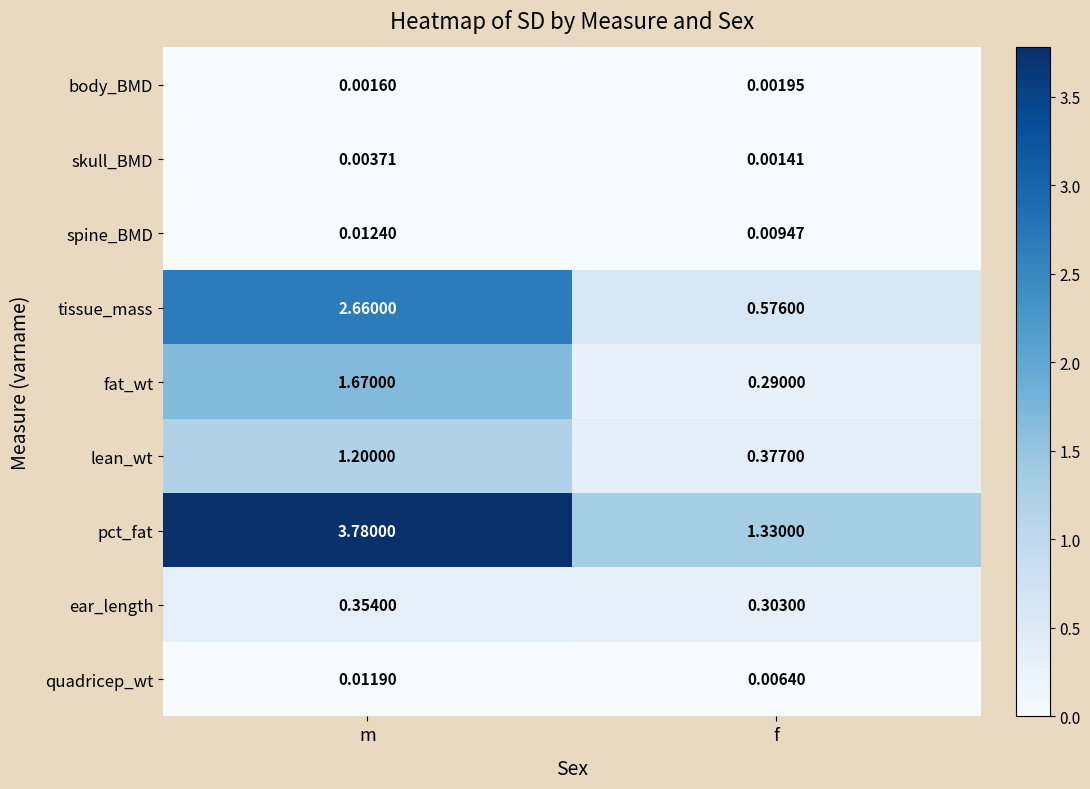

Which series has the largest total across all categories?

pct_fat